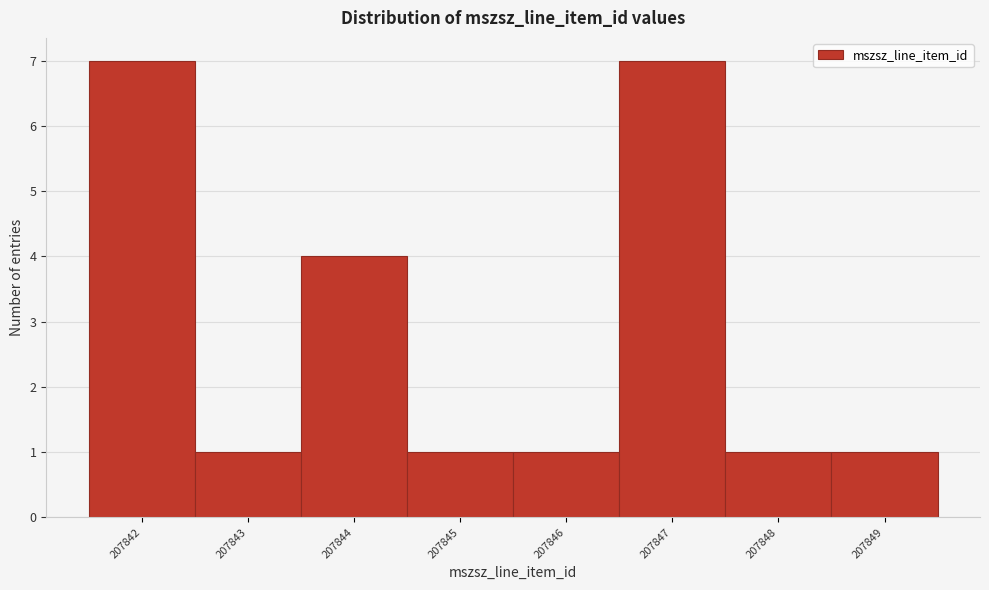

What is the height of the bar covering 207845.5 to 207846.5 on the x-axis? The values are not printed on the chart, so give them approximately, as read against the axis.

1